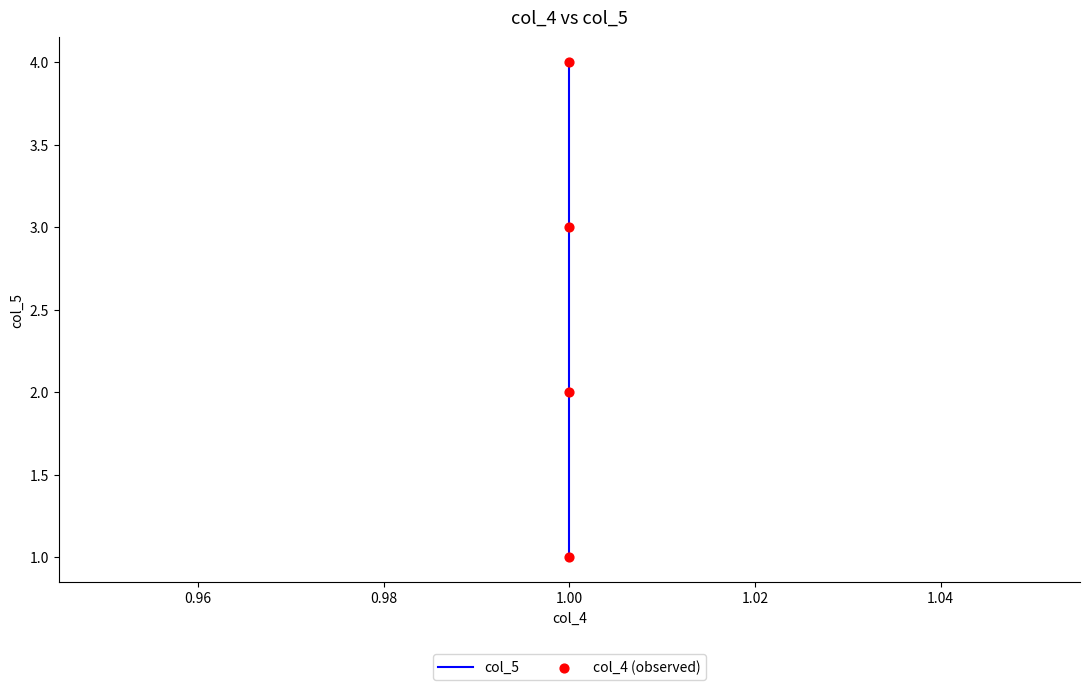

At how many categories does at least one series exceed 3?

1